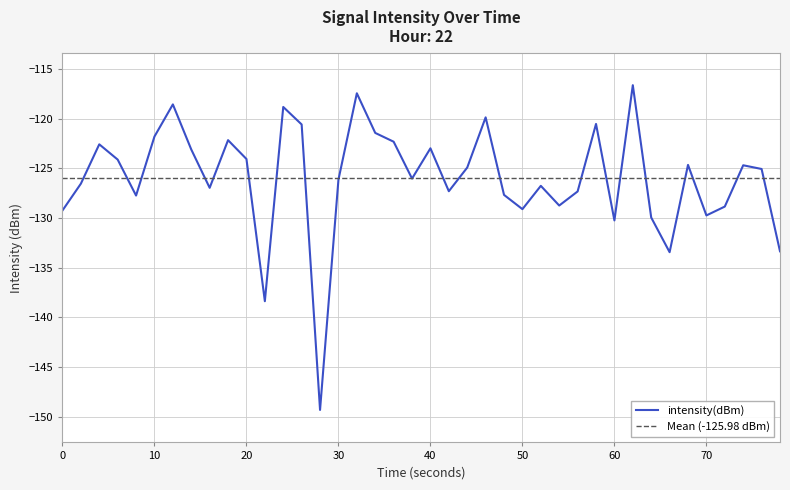

What is the highest value of the intensity(dBm) series?

-116.6